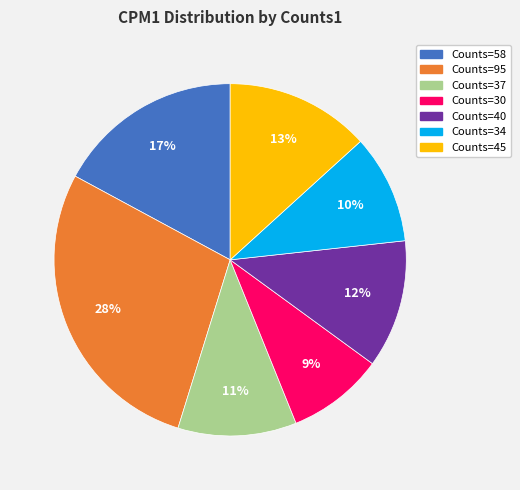

How many slices are in this pie chart?

7